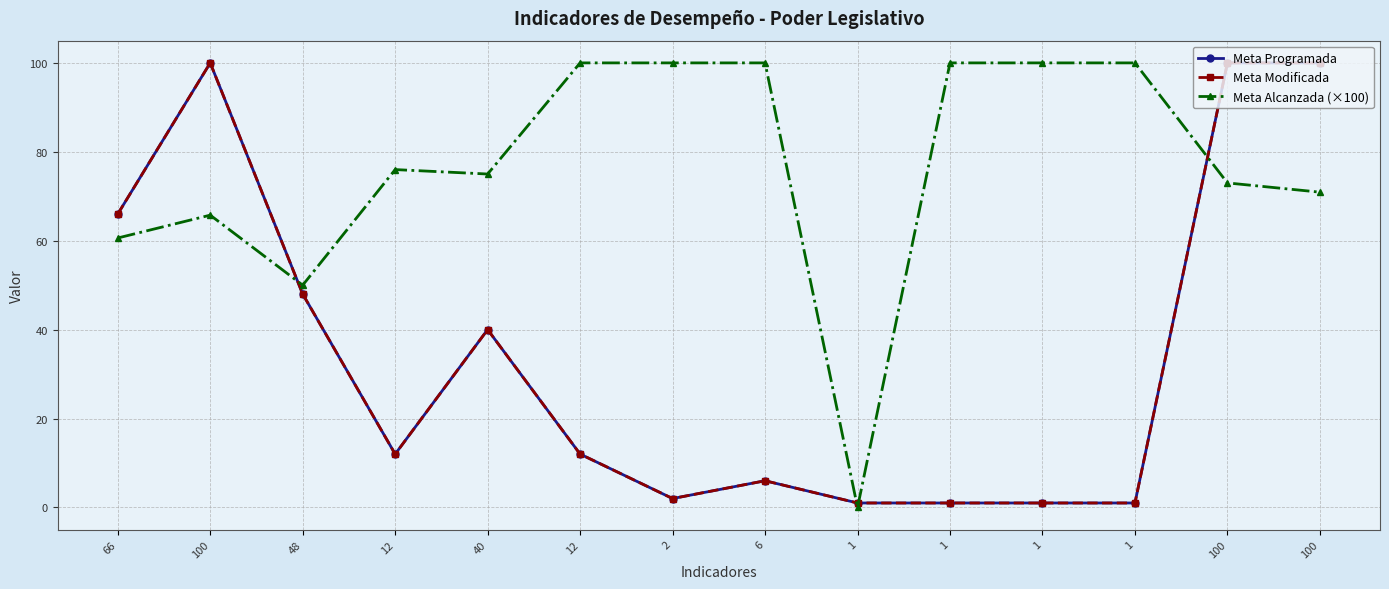

Is this an area chart (filled region under the line)?

No